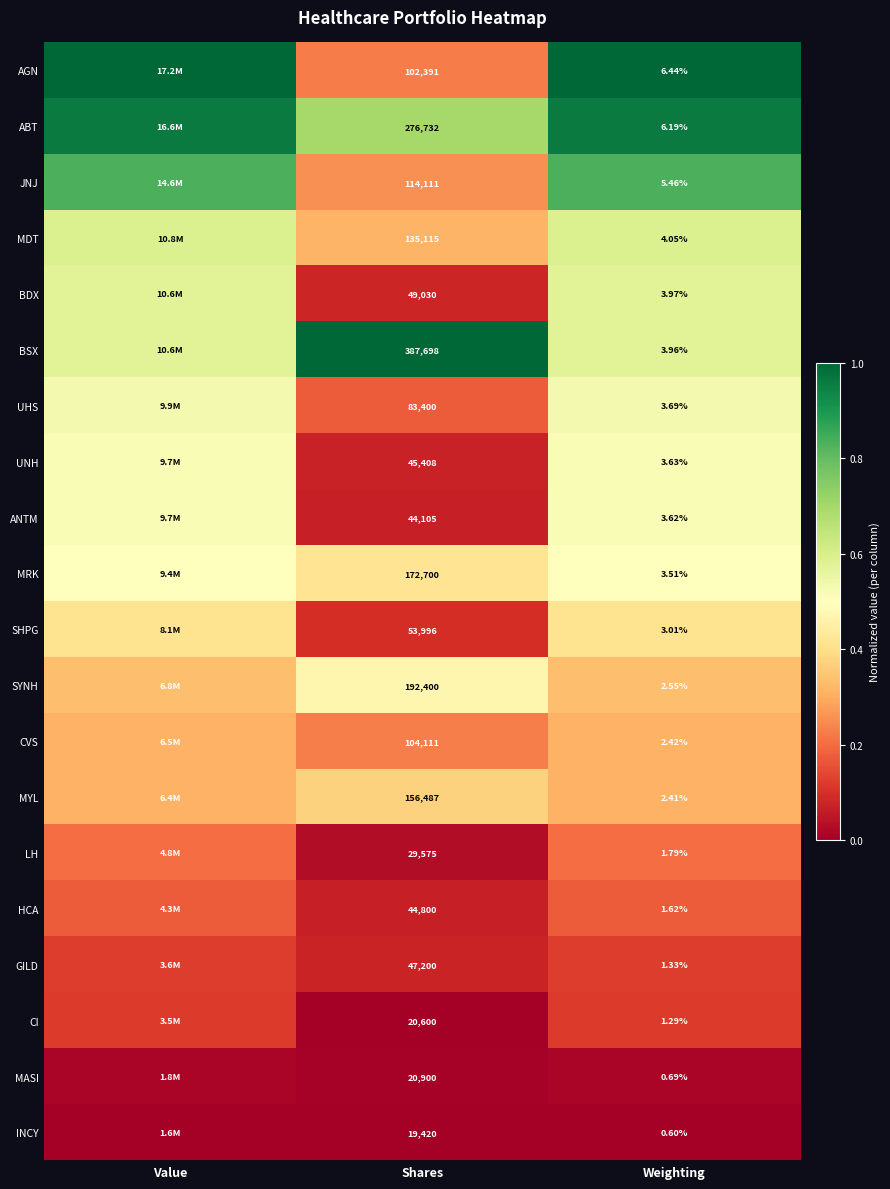

At Weighting, list the series in order from smallest to largest.

INCY, MASI, CI, GILD, HCA, LH, MYL, CVS, SYNH, SHPG, MRK, ANTM, UNH, UHS, BSX, BDX, MDT, JNJ, ABT, AGN